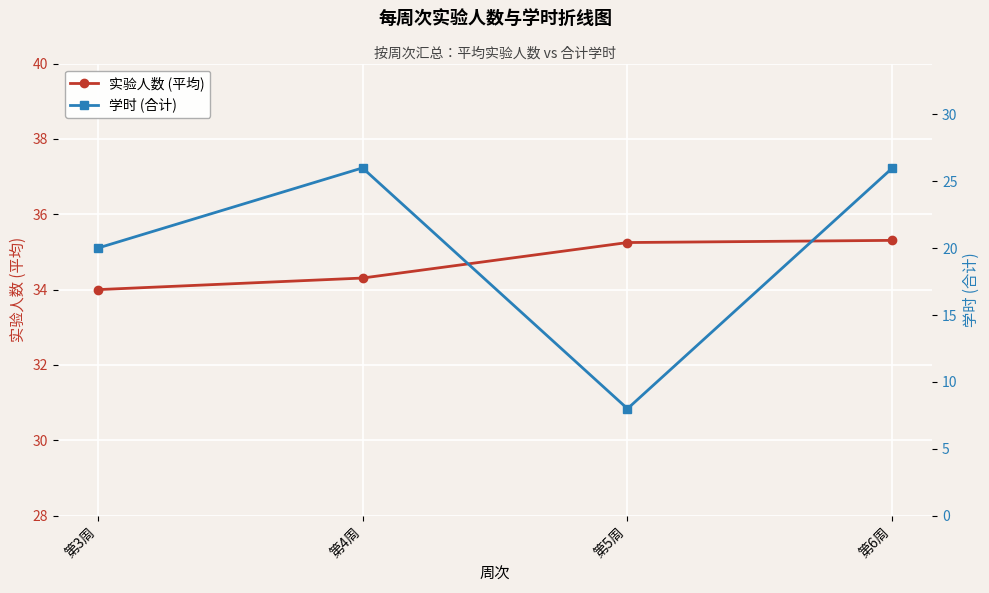

Which series has the largest total across all categories?

实验人数 (平均)